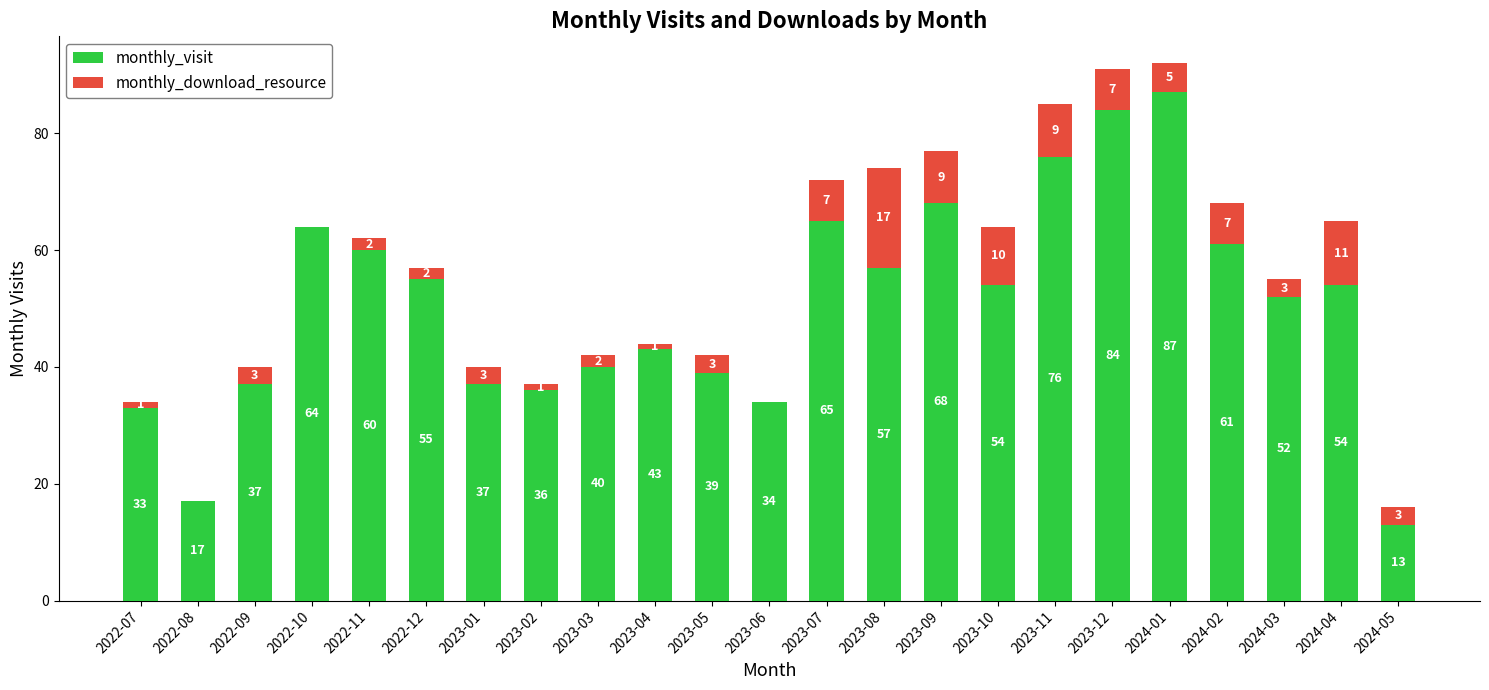

True or false: monthly_visit has a value of 39 at 2023-05.

True